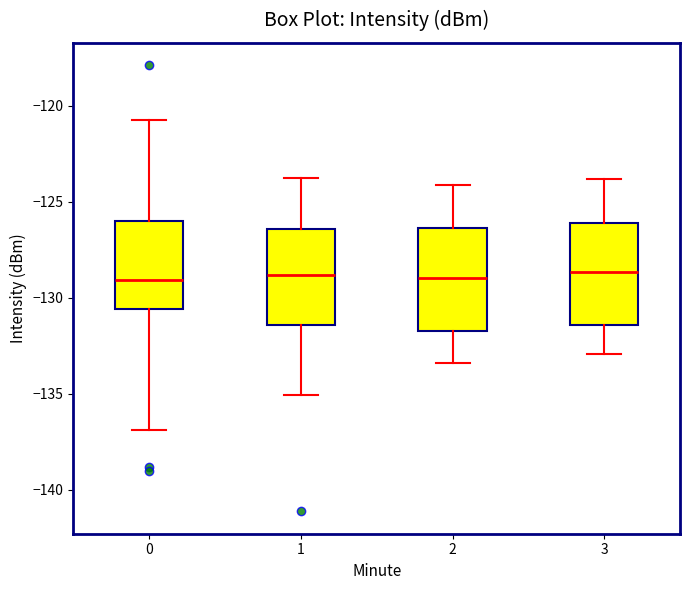

Where is the upper edge of the box at x = 2 on the y-axis? The values are not printed on the chart, so give them approximately, as read against the axis.

-126.5